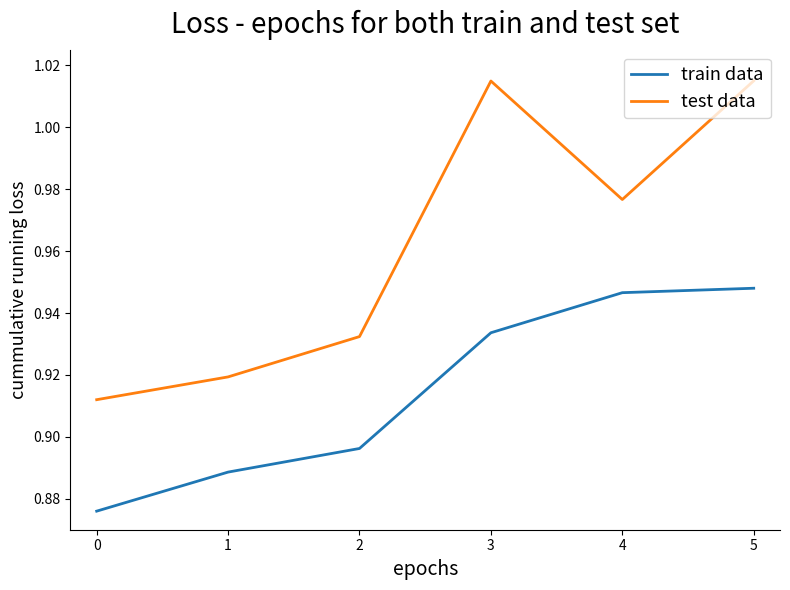

The value of train data at 5 is 0.4. True or false?

False